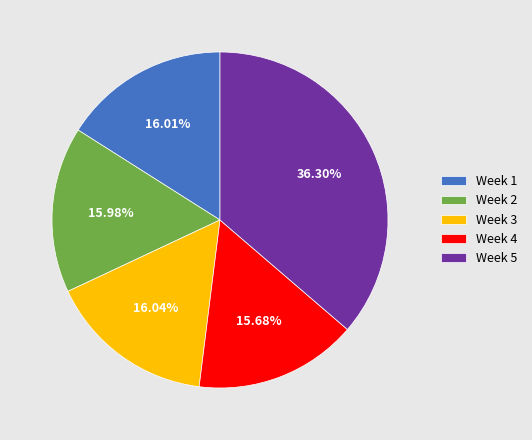

Between Week 3 and Week 5, which is larger?

Week 5